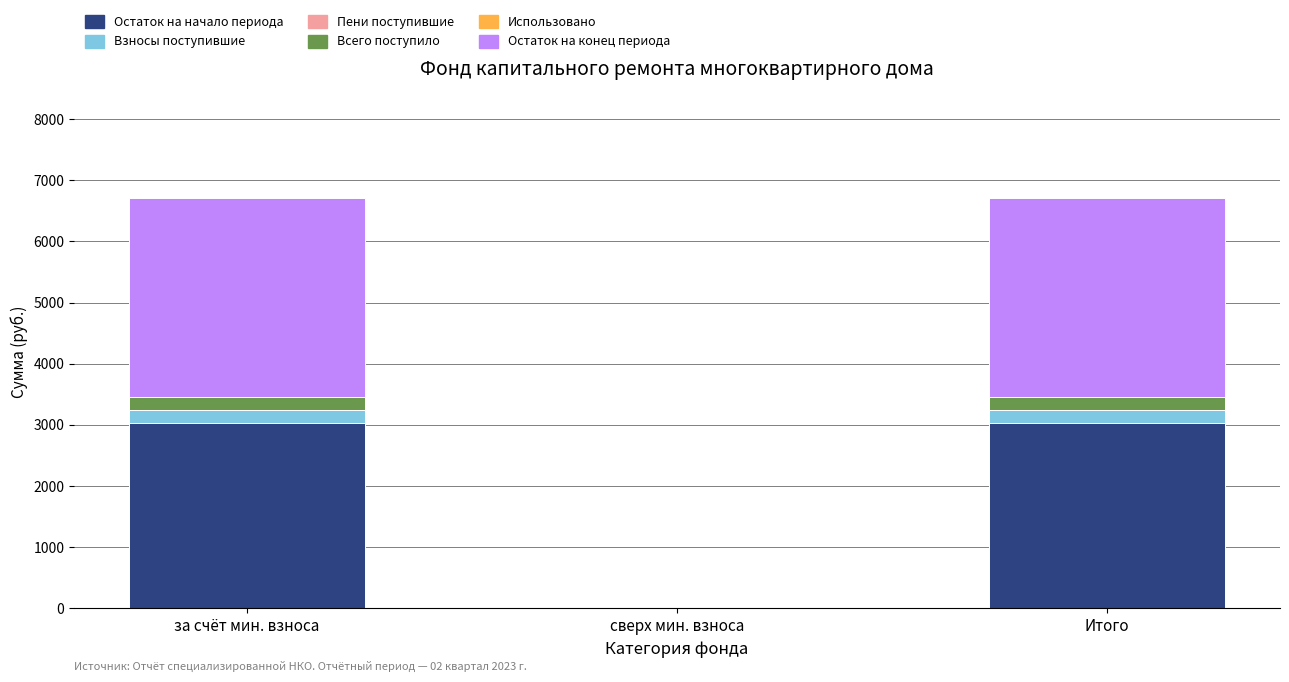

The value of Остаток на начало периода at за счёт мин. взноса is 4573.2. True or false?

False